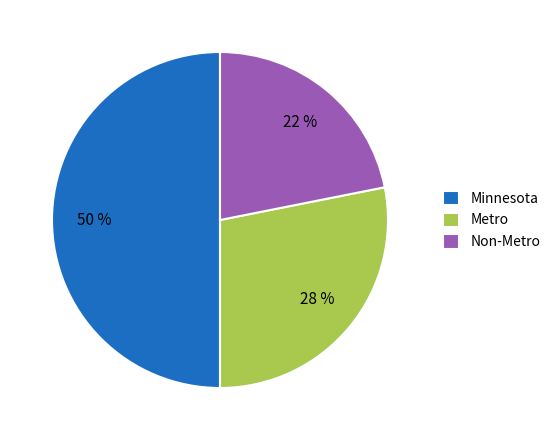

What is the smallest slice in the pie chart?

Non-Metro